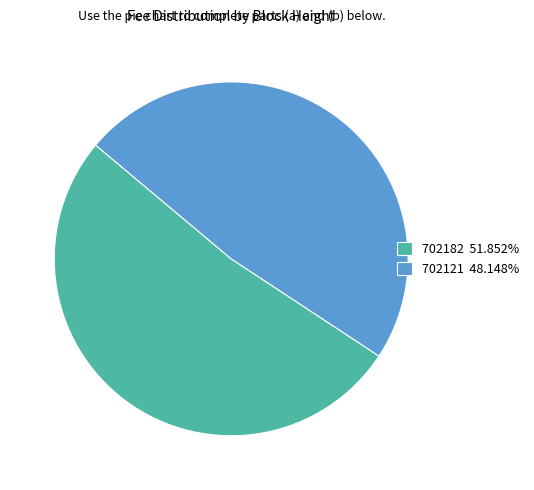

Rank the categories by value from highest to lowest.

702182, 702121